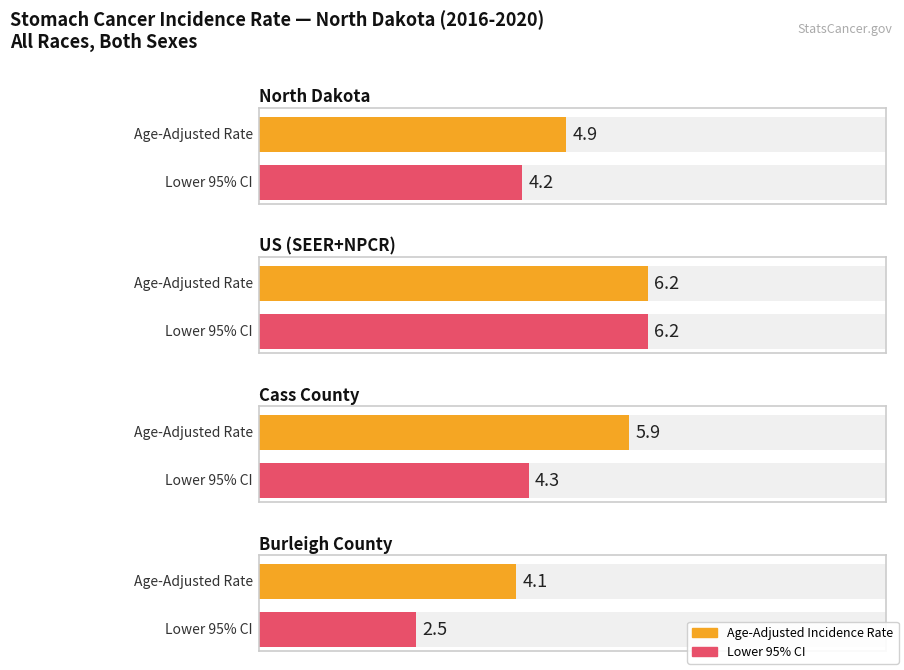

What is the difference between the maximum and minimum values in the Lower 95% CI series?

3.7